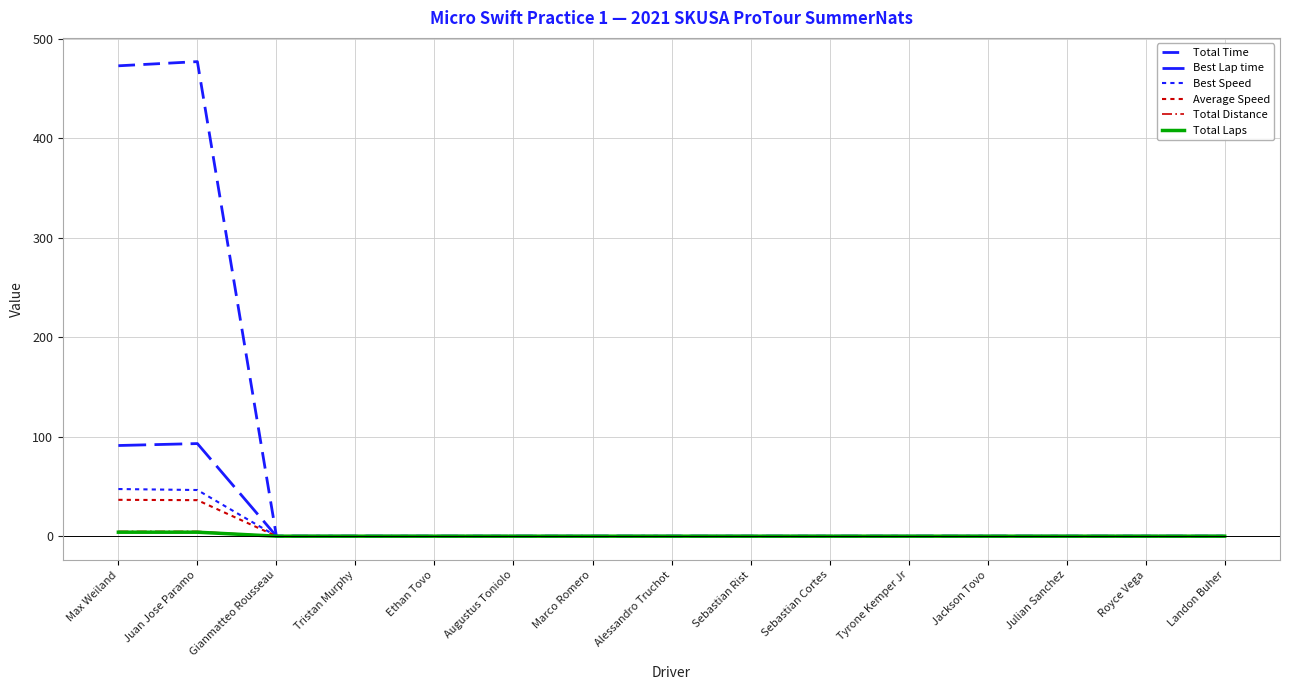

Rank the categories by Total Distance value from lowest to highest.

Gianmatteo Rousseau, Tristan Murphy, Ethan Tovo, Augustus Toniolo, Marco Romero, Alessandro Truchot, Sebastian Rist, Sebastian Cortes, Tyrone Kemper Jr, Jackson Tovo, Julian Sanchez, Royce Vega, Landon Buher, Max Weiland, Juan Jose Paramo